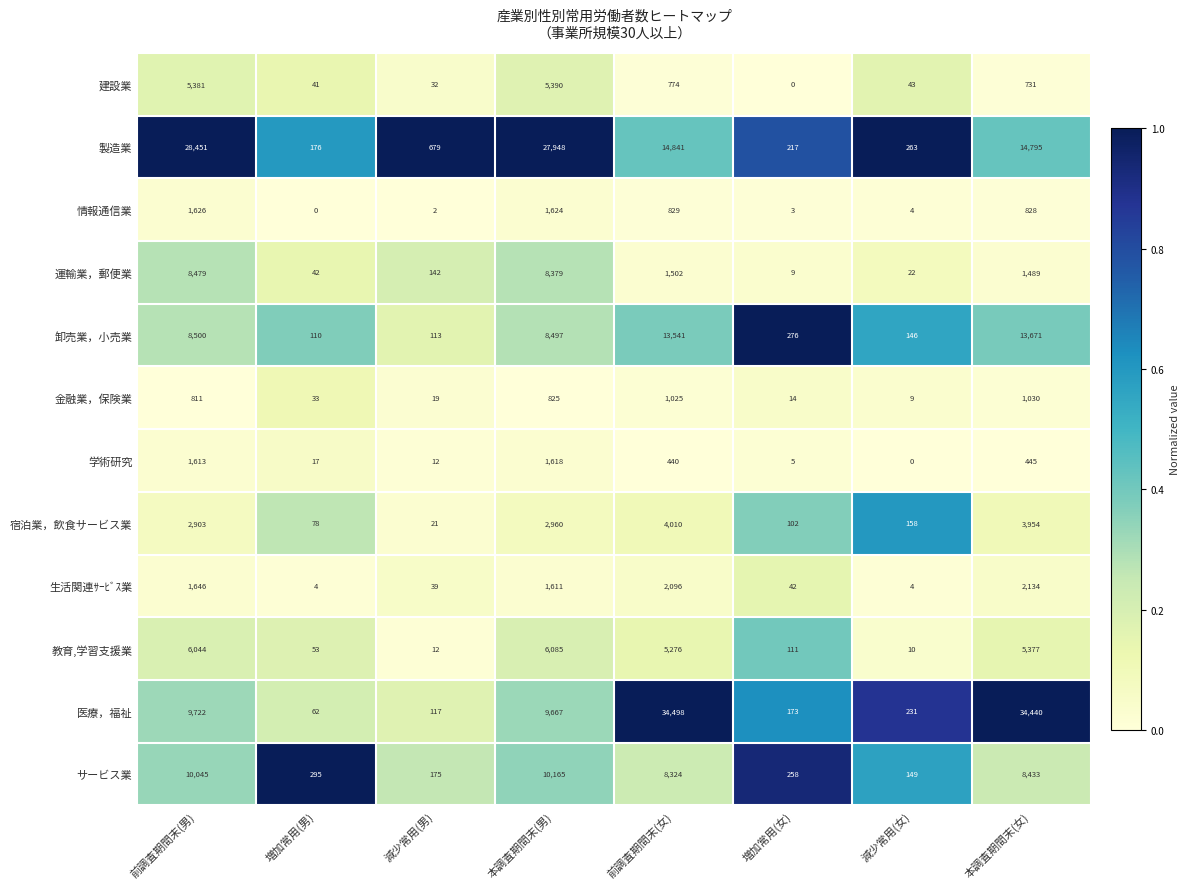

What is the average value of the 宿泊業，飲食サービス業 series?

1773